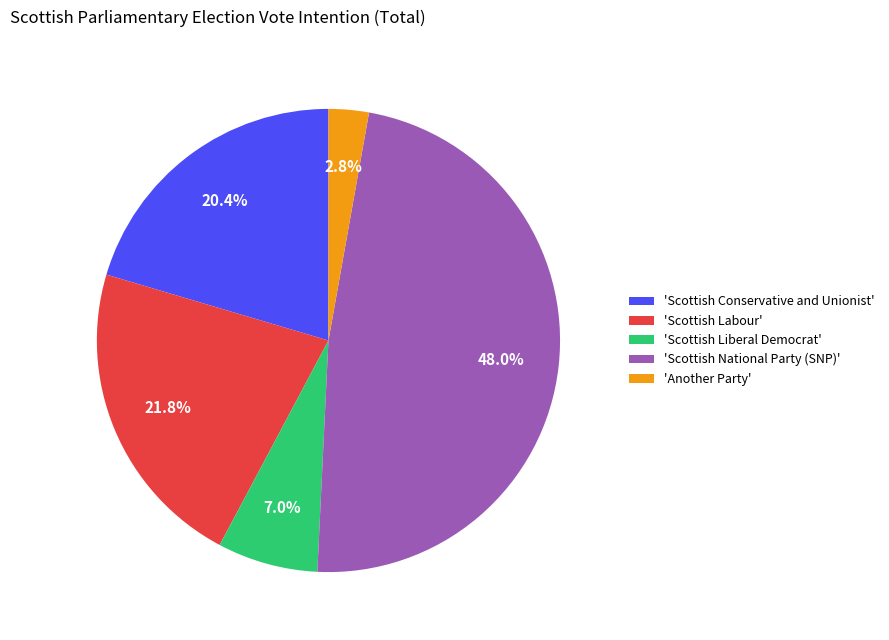

Rank the categories by value from highest to lowest.

'Scottish National Party (SNP)', 'Scottish Labour', 'Scottish Conservative and Unionist', 'Scottish Liberal Democrat', 'Another Party'